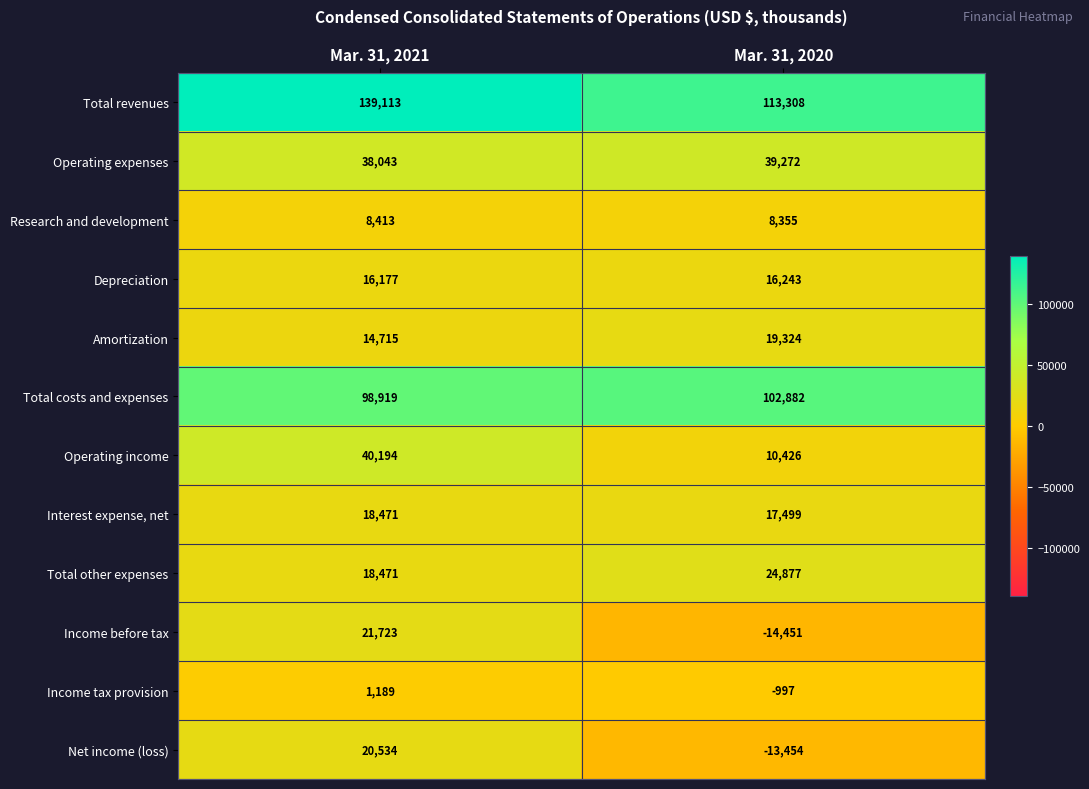

List the series in order of their peak value, lowest first.

Income tax provision, Research and development, Depreciation, Interest expense, net, Amortization, Net income (loss), Income before tax, Total other expenses, Operating expenses, Operating income, Total costs and expenses, Total revenues